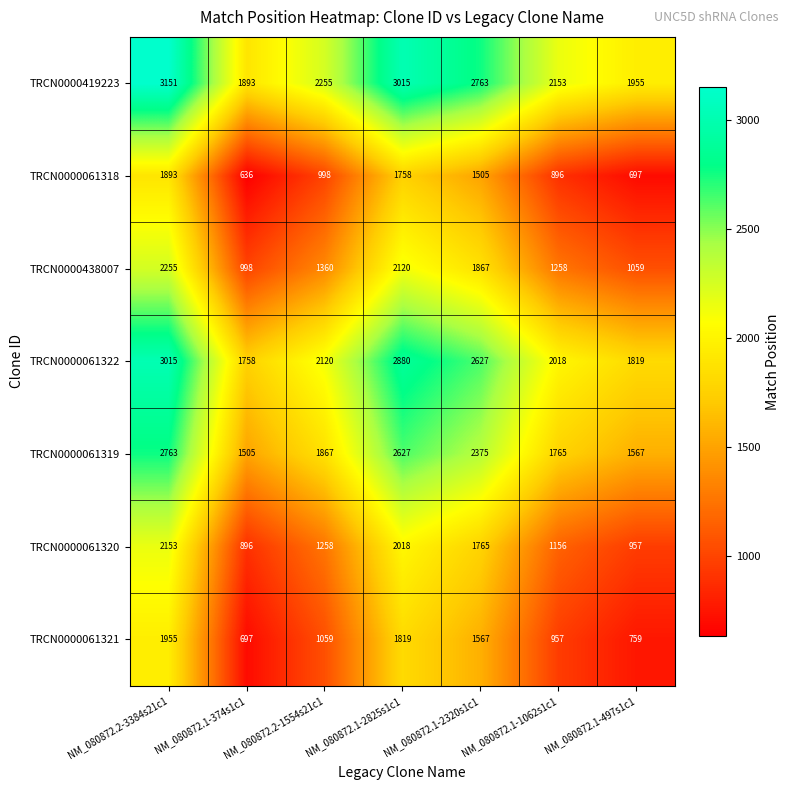

Where is TRCN0000061319 nearest to the value 2134?

NM_080872.1-2320s1c1